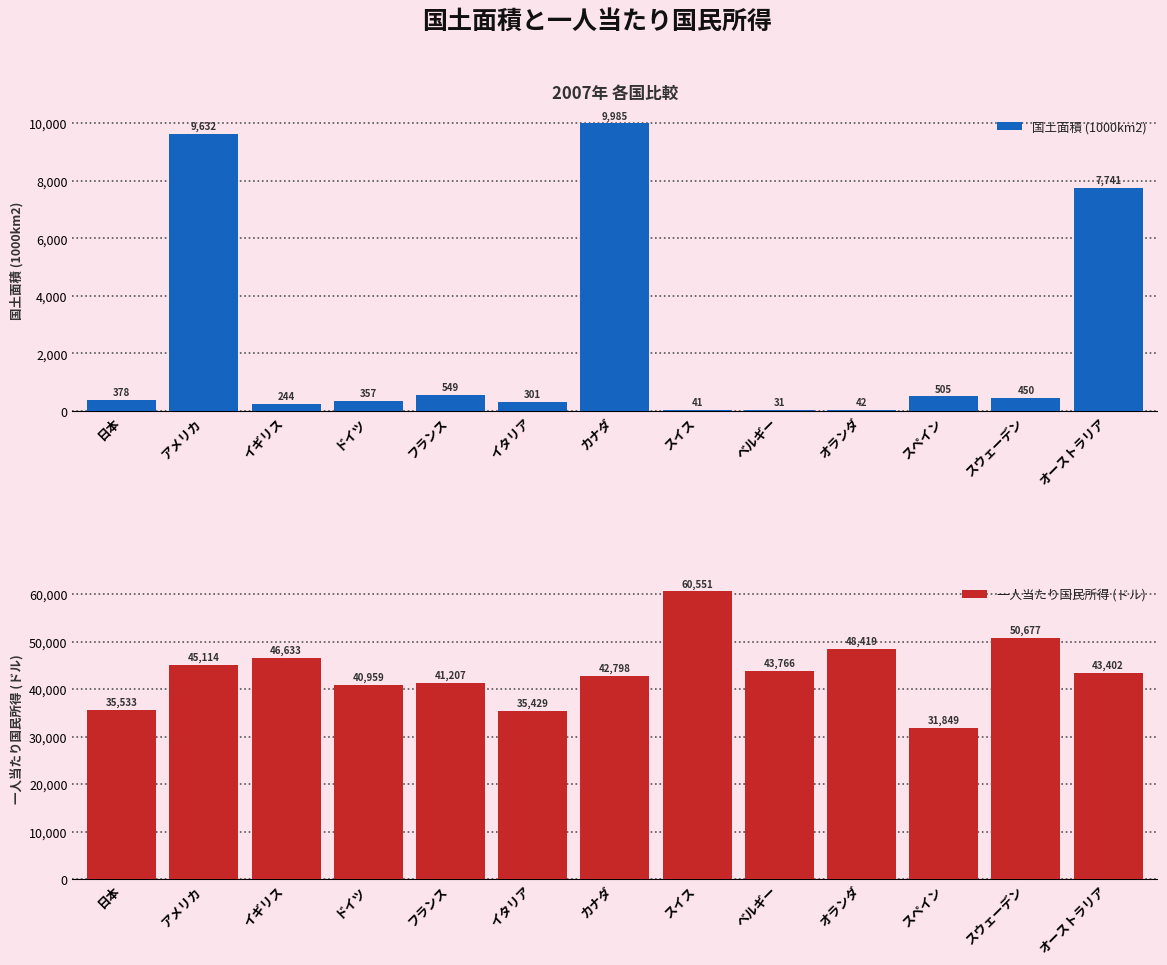

List the series in order of their peak value, highest first.

一人当たり国民所得 (ドル), 国土面積 (1000km2)